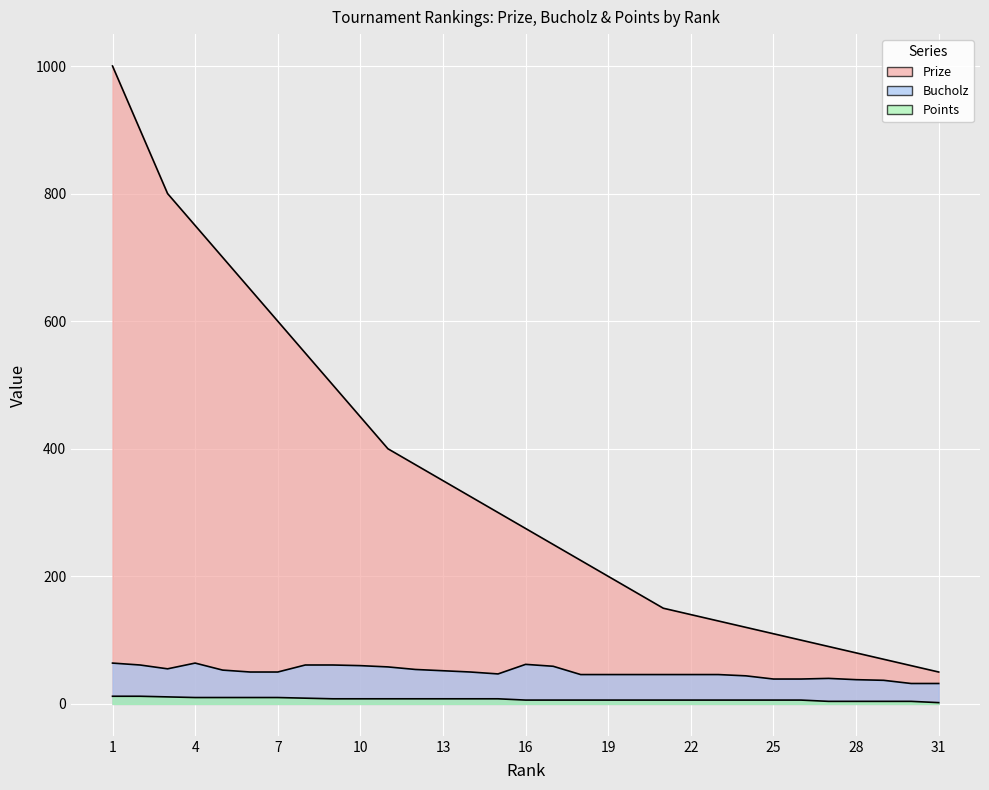

The Bucholz series shows 92 at 16. True or false?

False